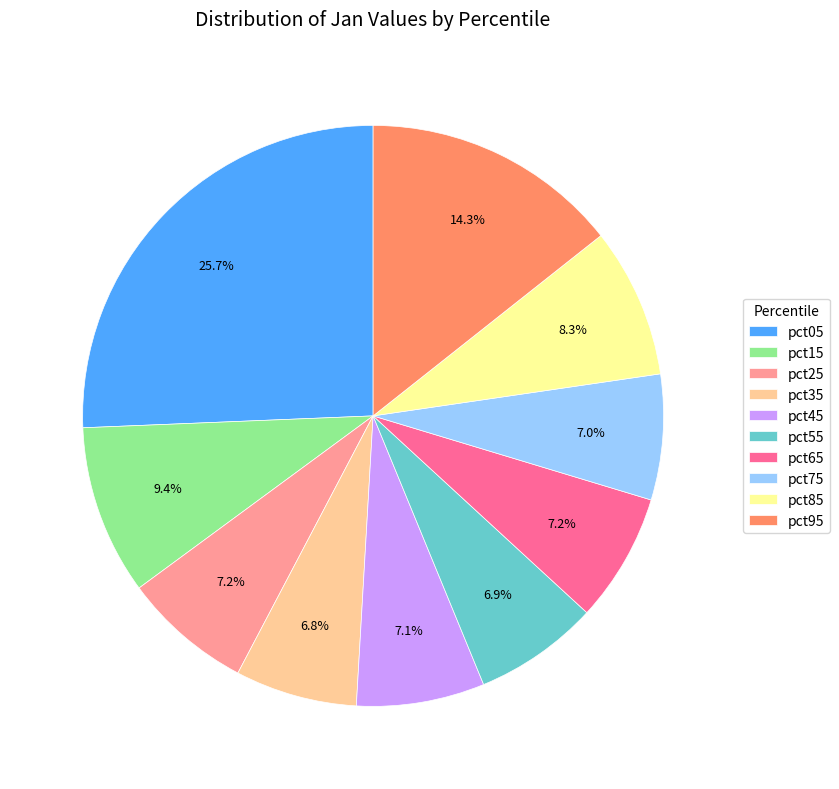

Is it true that pct65 is 1% of the pie?

False